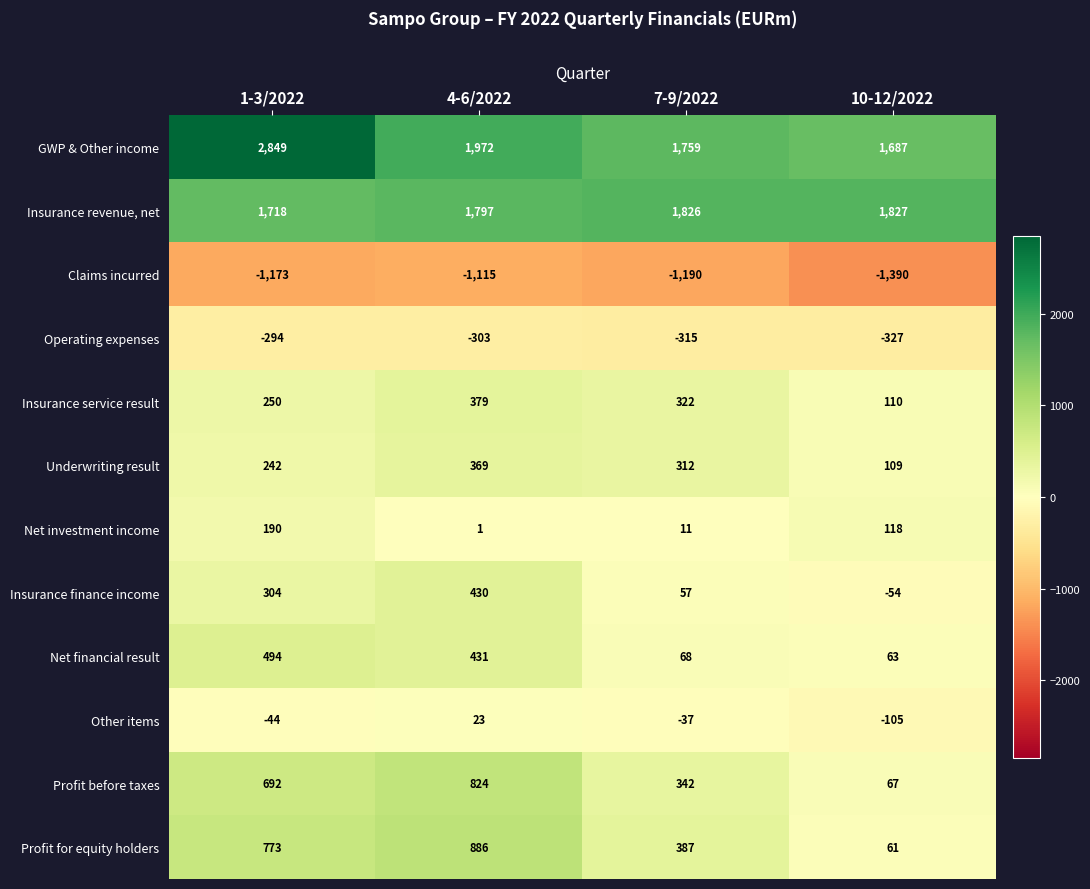

True or false: Underwriting result has a value of 116 at 1-3/2022.

False